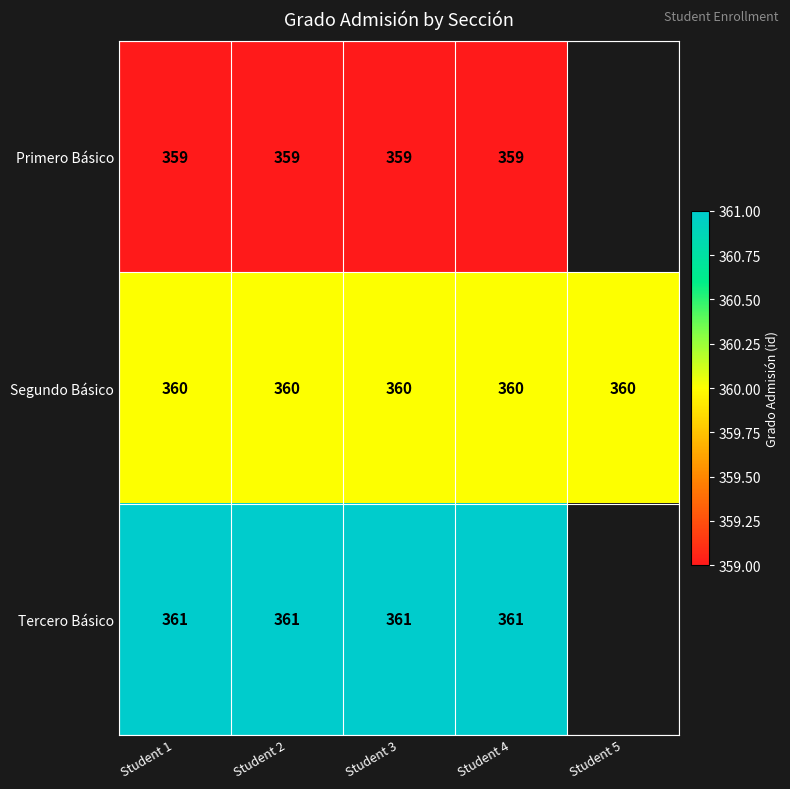

Is the value of Segundo Básico at Student 1 greater than the value of Tercero Básico at Student 2?

No